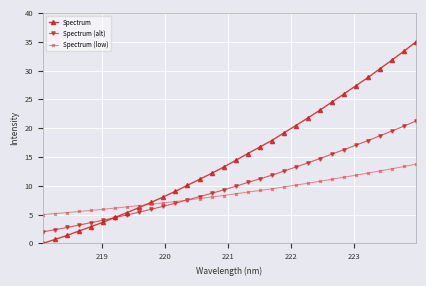

At how many categories does at least one series exceed 31?

3